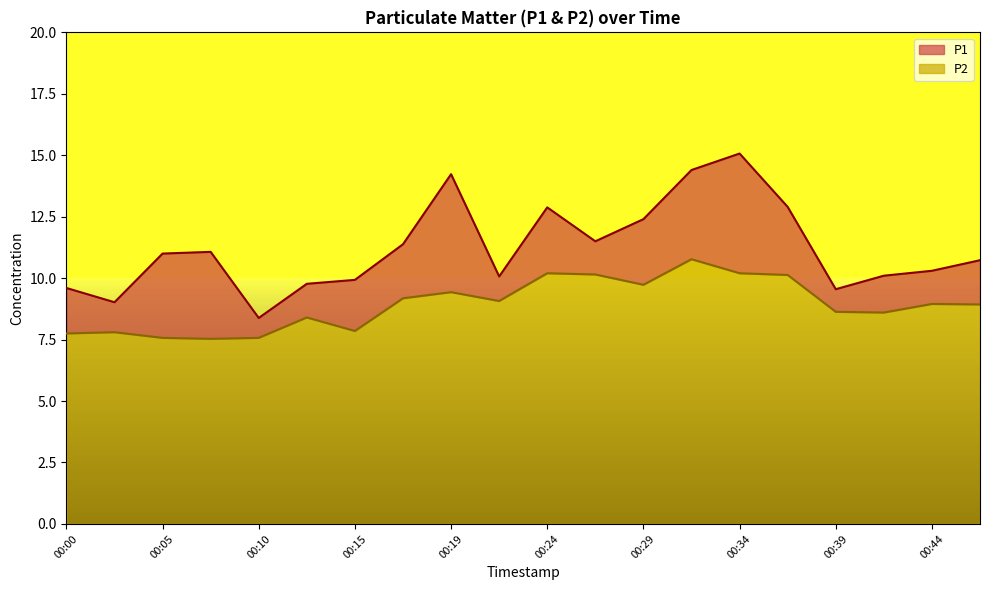

How many interior local peaks does the P2 series have?

6